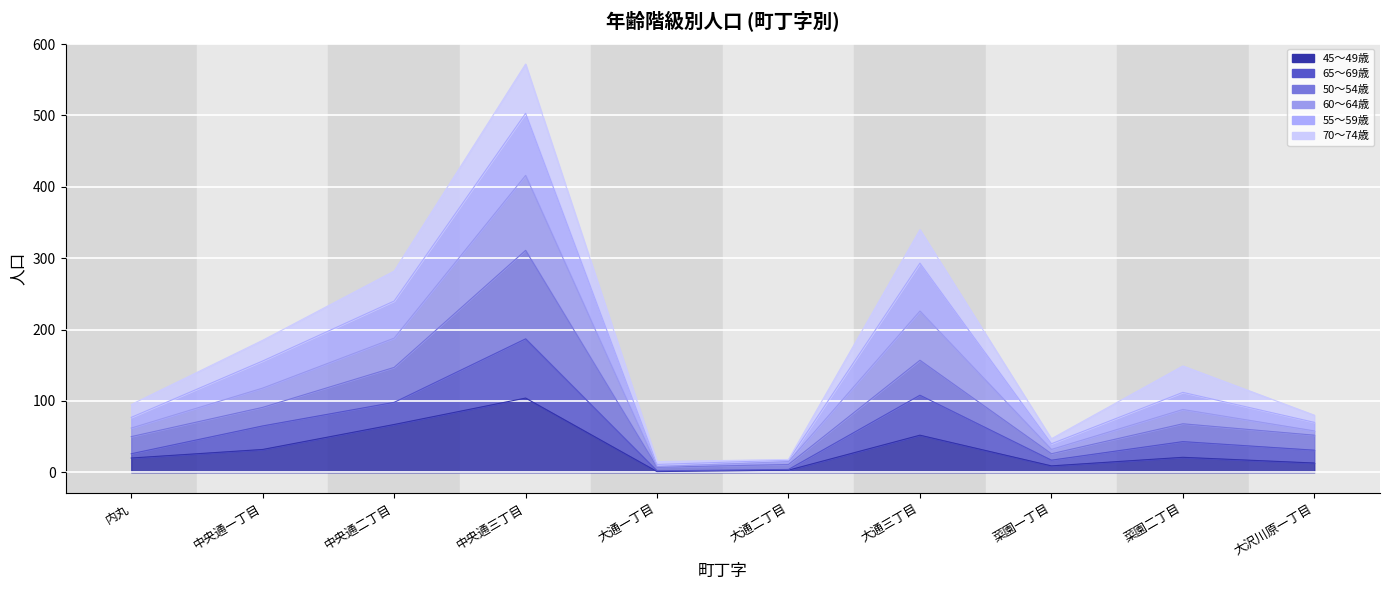

Is the value of 50～54歳 at 中央通三丁目 greater than the value of 45～49歳 at 大通三丁目?

Yes